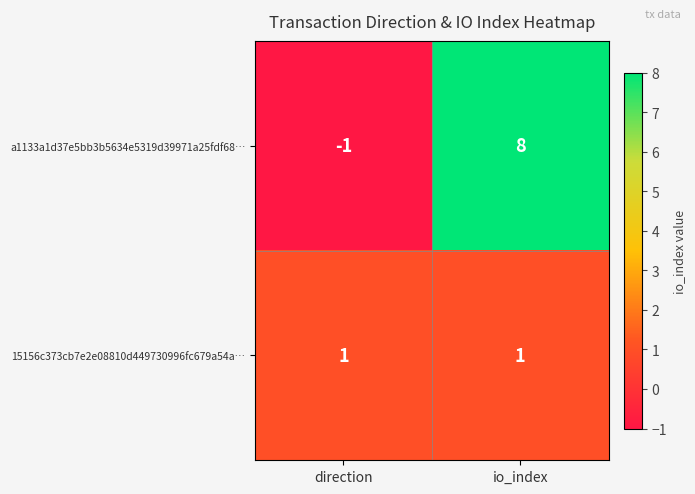

How many values in the a1133a1d37e5bb3b5634e5319d39971a25fdf68… series are below 8?

1